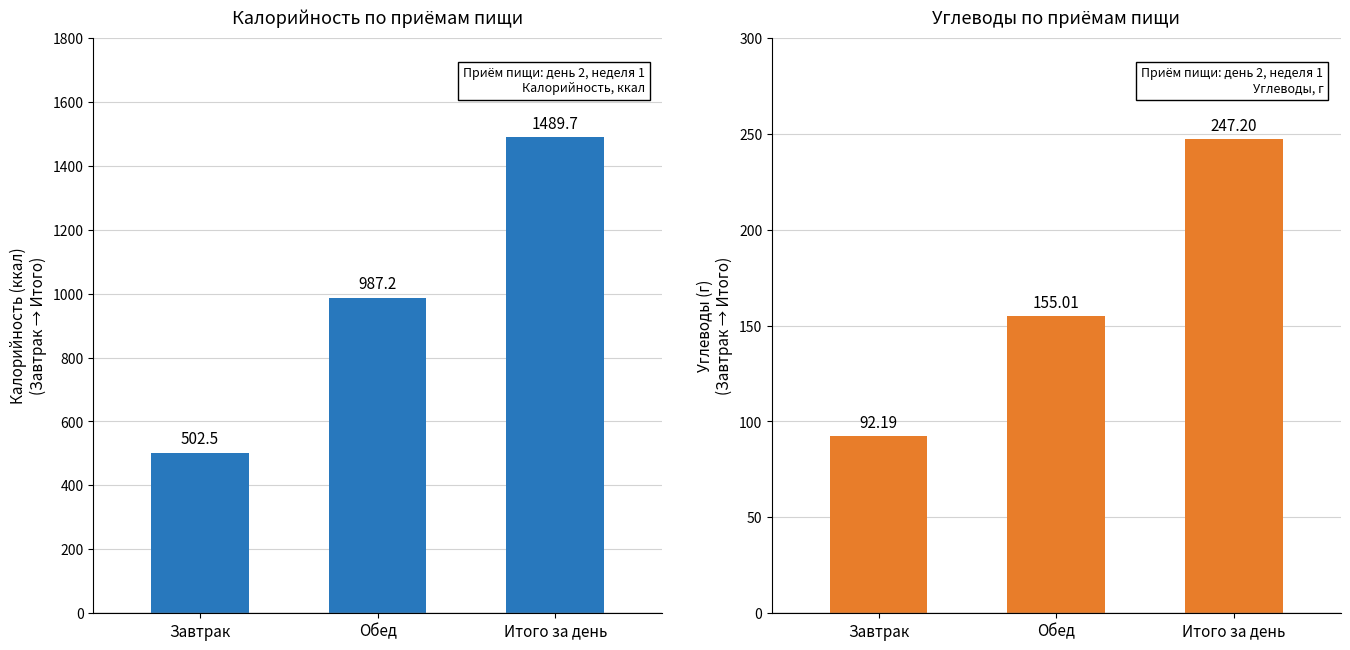

Between Завтрак and Обед, which series saw the biggest shift?

Калорийность